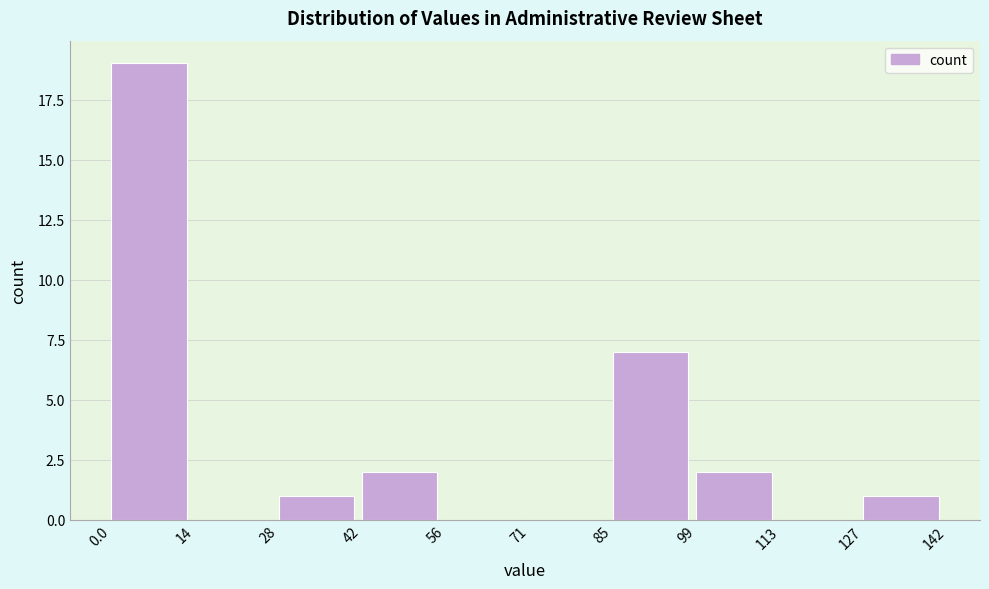

Reading left to right, transcribe this chart: for each bar, give the range it covers on the x-axis and its height. The values are not printed on the chart, so give them approximately, as read against the axis.

0.0 to 14: 19
14 to 28: 0
28 to 42: 1
42 to 56: 2
56 to 71: 0
71 to 85: 0
85 to 99: 7
99 to 113: 2
113 to 127: 0
127 to 142: 1